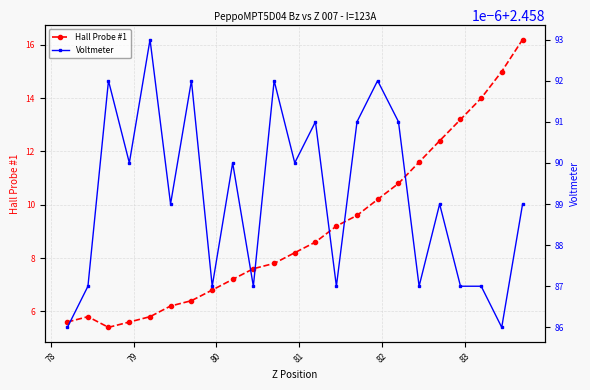

How many categories are shown in the chart?

23